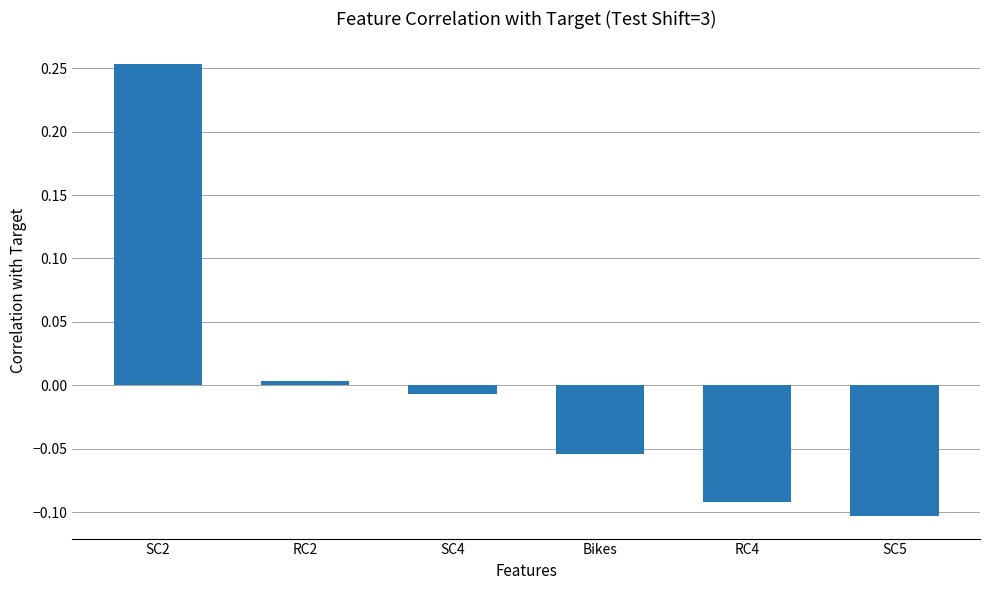

Are the bars horizontal?

No